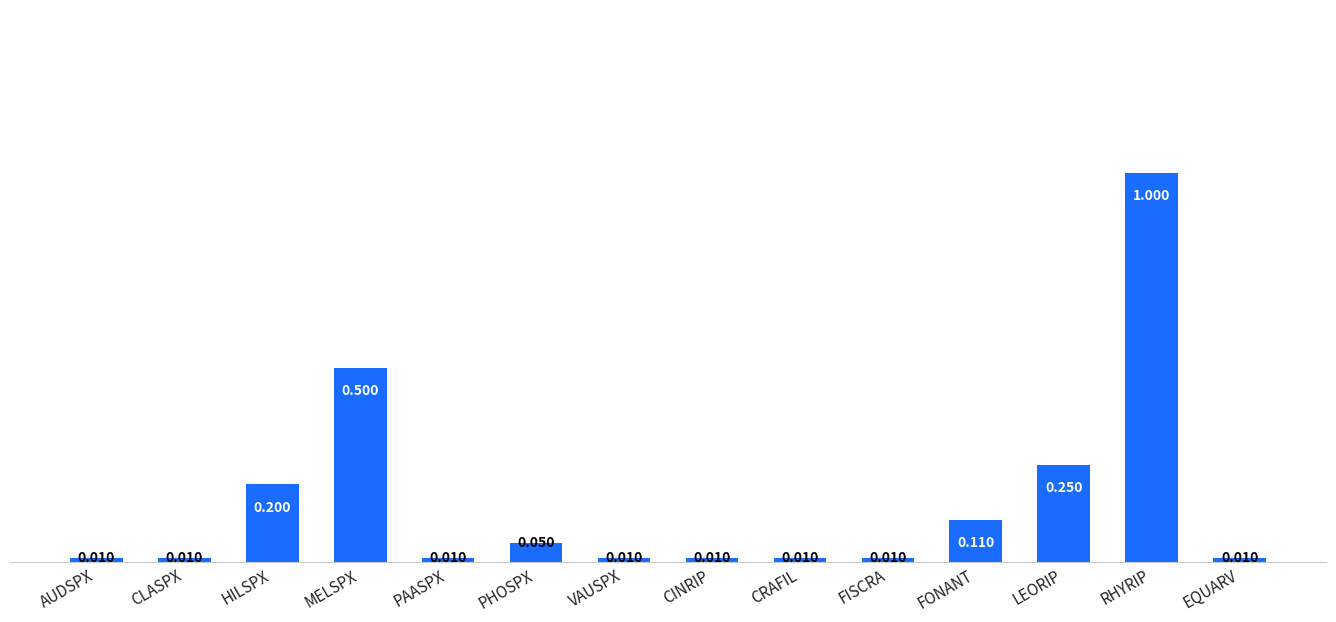

Which has a higher value, MELSPX or AUDSPX?

MELSPX